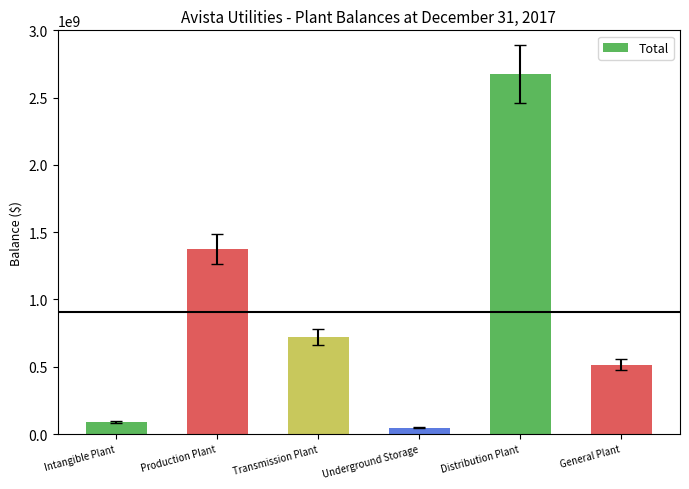

List the labels in order of value, smallest first.

Underground Storage, Intangible Plant, General Plant, Transmission Plant, Production Plant, Distribution Plant